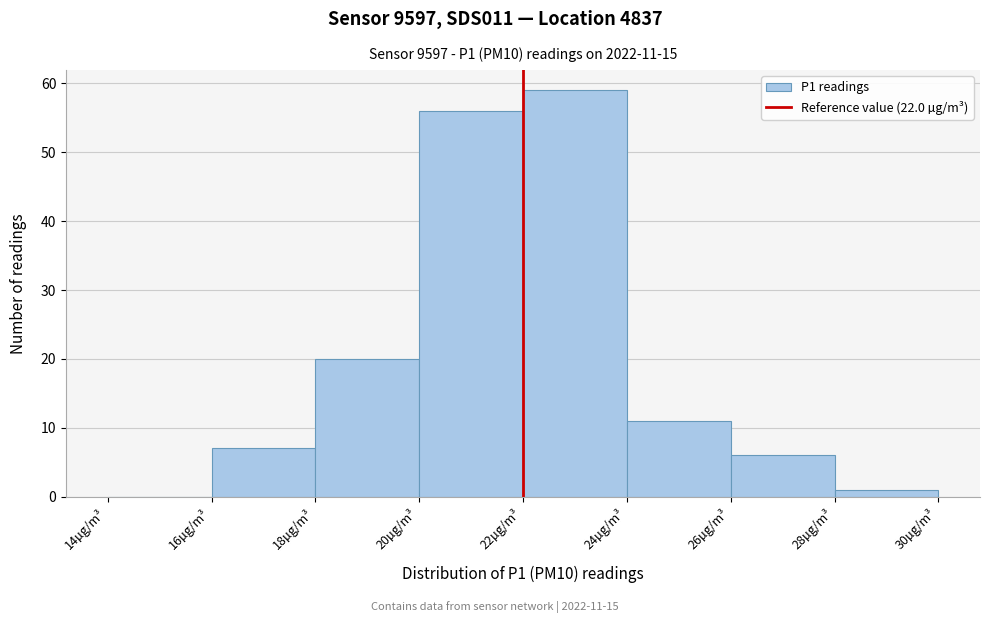

Which range on the x-axis has the tallest bar?

22 to 24